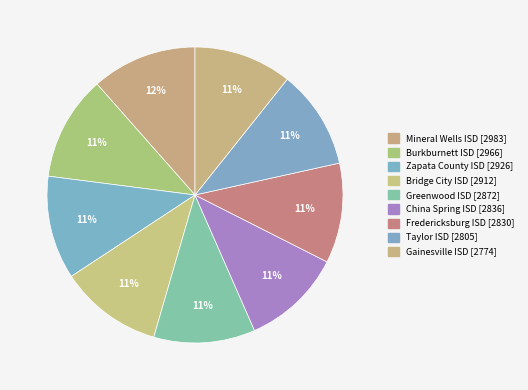

To the nearest percent, what percentage of the pie is Bridge City ISD?

11%